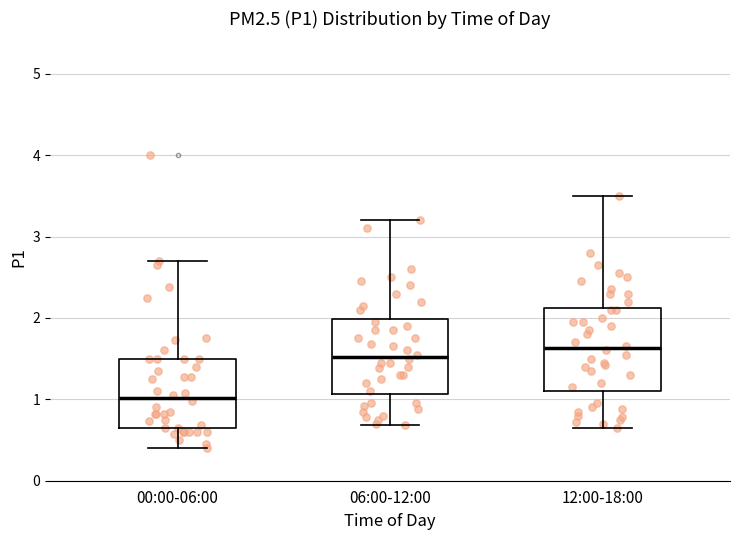

Comparing the boxes themselves (not the whiskers), which one is the tallest?

12:00-18:00